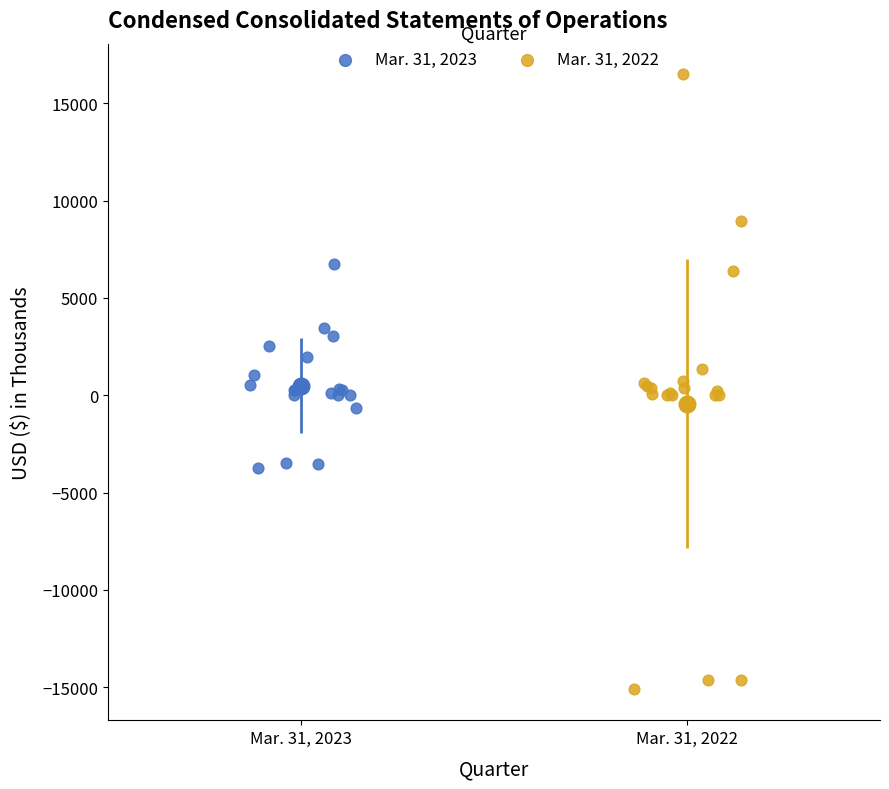

Which series reaches the minimum Y coordinate?

Mar. 31, 2022